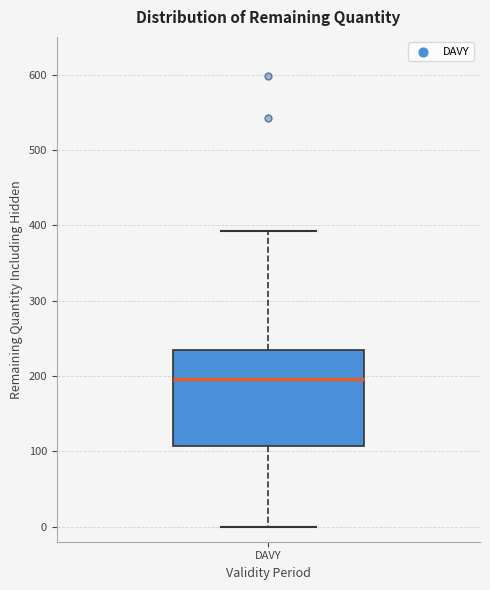

Where is the lower edge of the box for DAVY on the y-axis? The values are not printed on the chart, so give them approximately, as read against the axis.

110